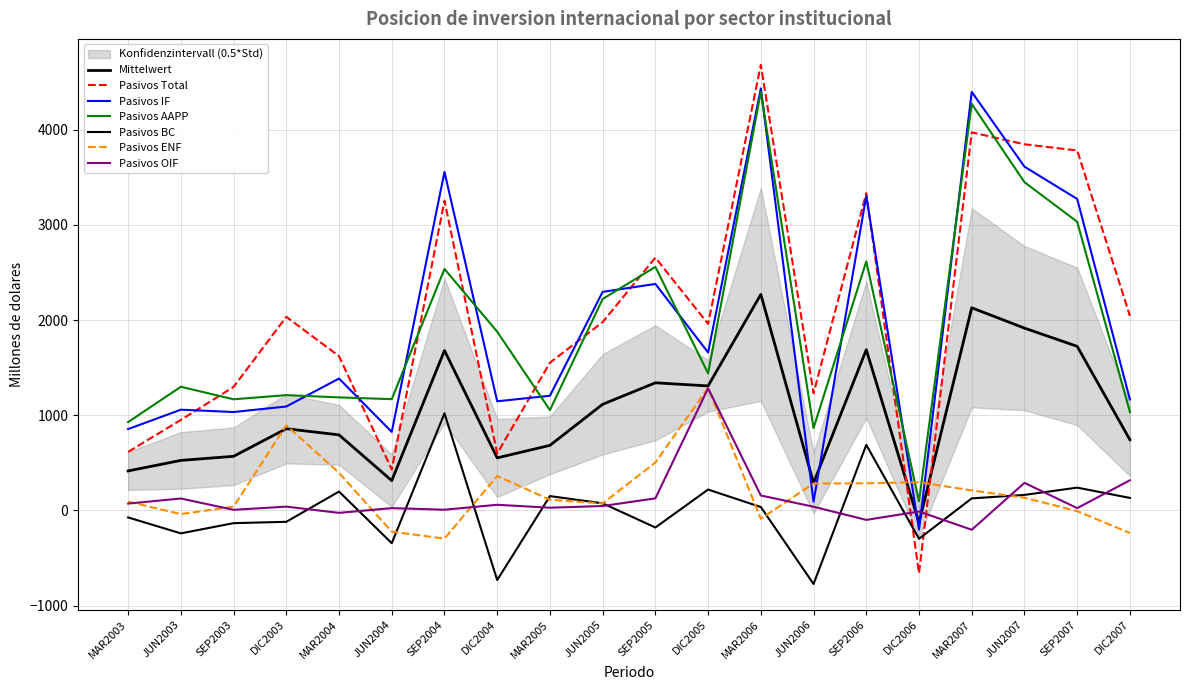

Reading right to left, transcribe all the data shown in this chart.

Pasivos Total: 2045.1	3783.1	3847.5	3972.9	-660.6	3333.9	1230.7	4682.3	1960.1	2656.4	1978.9	1552.1	598.5	3254.5	430.1	1621.2	2034.4	1297.9	950.9	615.5
Pasivos IF: 1165.8	3273.2	3612.5	4398.3	-201.8	3305.7	92.6	4434.5	1659.8	2380.2	2296.8	1205.0	1147.0	3557.4	824.8	1386.3	1092.1	1034.2	1058.6	855.0
Pasivos AAPP: 1034.3	3033.6	3449.3	4271.7	96.2	2616.7	865.9	4398.6	1440.2	2559.4	2222.0	1054.3	1878.6	2536.8	1169.3	1187.9	1211.6	1167.9	1299.6	928.4
Pasivos BC: 131.5	239.6	163.2	126.6	-298.1	689.0	-773.2	35.9	219.5	-179.3	74.8	150.6	-731.6	1020.6	-344.5	198.4	-119.6	-133.7	-240.9	-73.4
Pasivos ENF: -237.1	-7.2	133.2	210.4	295.9	285.2	283.0	-88.0	1287.1	503.8	73.5	112.4	362.0	-295.9	-223.0	394.6	894.8	39.8	-38.6	92.6
Pasivos OIF: 316.9	24.2	289.6	-203.0	-11.3	-99.3	38.8	157.0	1283.2	126.8	46.6	28.6	59.4	7.6	24.2	-25.6	40.0	6.4	125.4	72.0